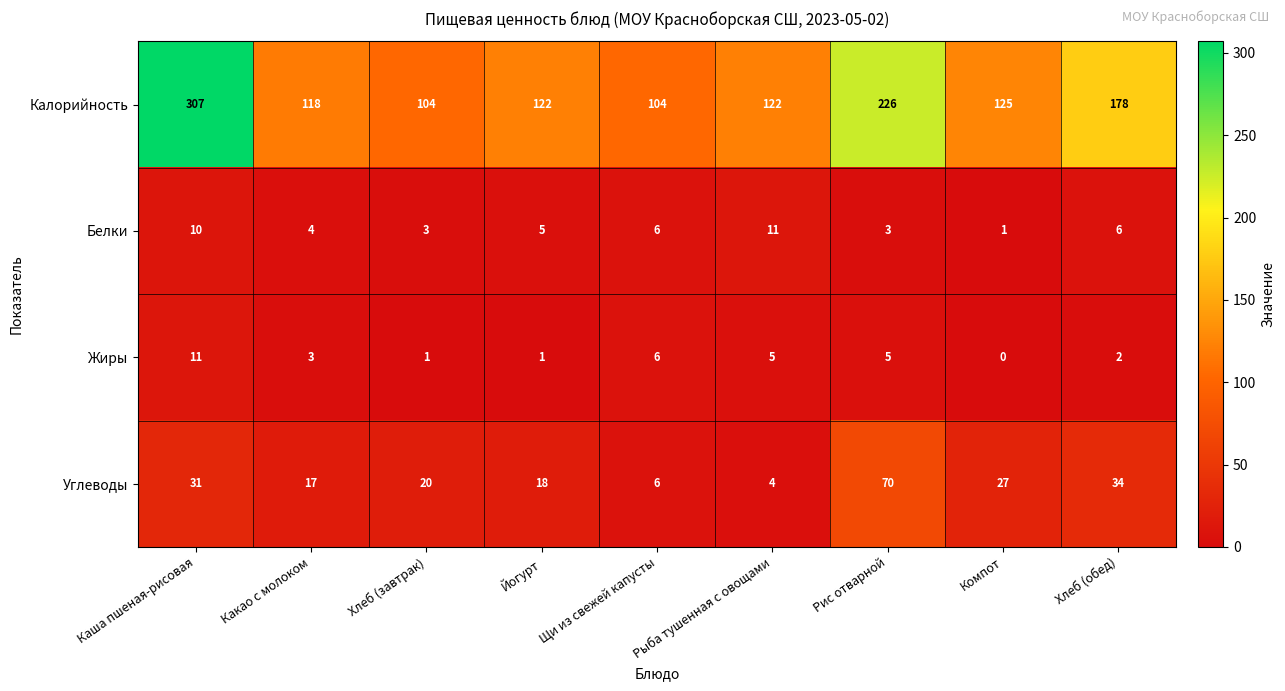

True or false: Белки has a value of 4 at Рис отварной.

False